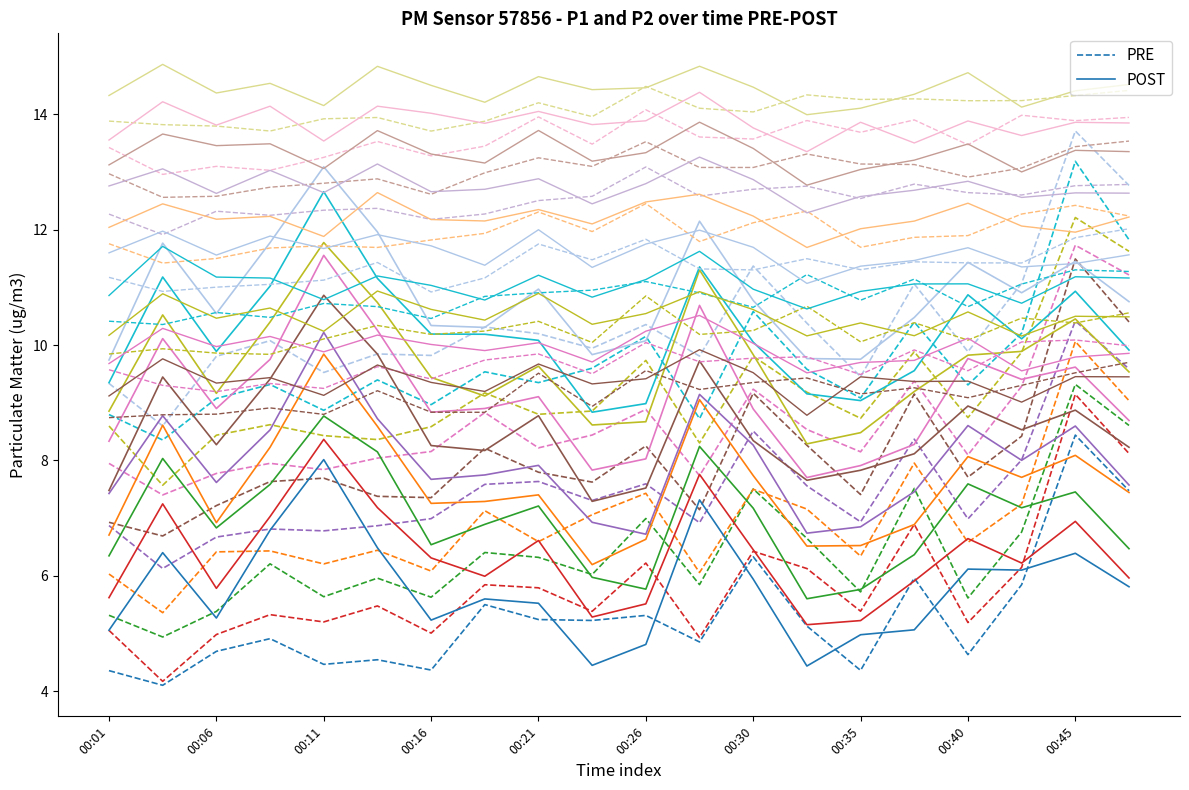

Is it true that PRE equals 4.7 at 00:06?

True